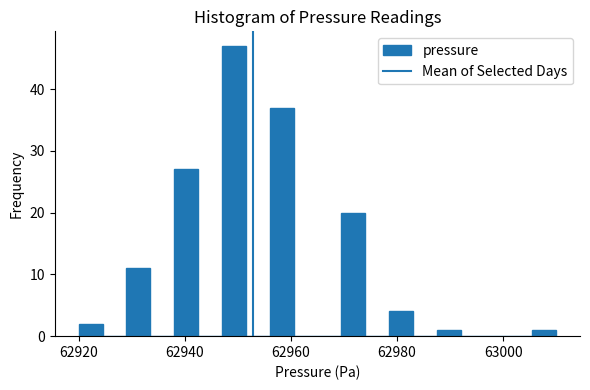

Around what value on the x-axis is the tallest bar? Give the approximate position of its centre, as read against the axis.

62950